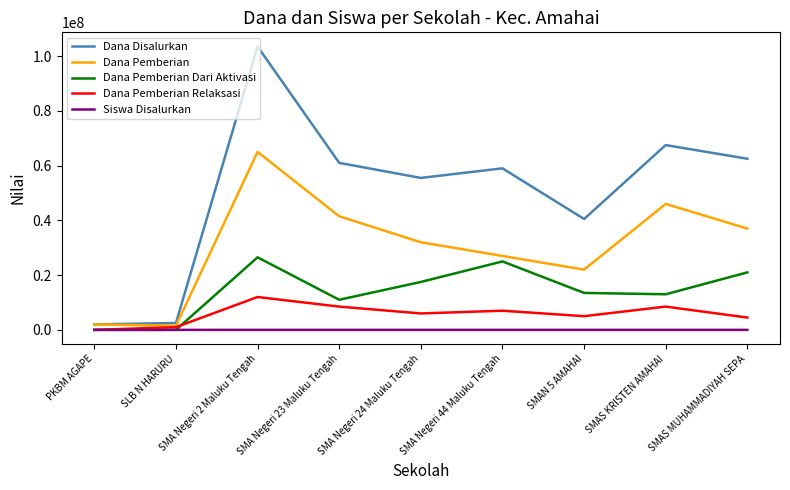

Is it true that Dana Pemberian Dari Aktivasi equals 36374178 at SMA Negeri 44 Maluku Tengah?

False